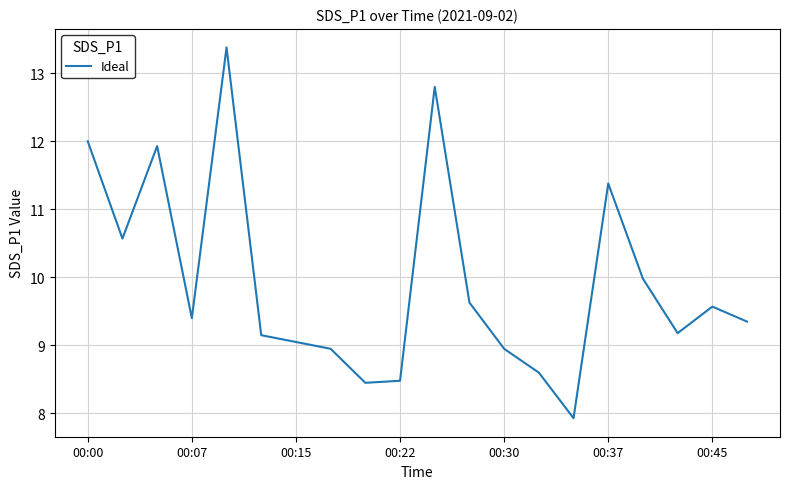

What is the greatest value displayed?

13.4